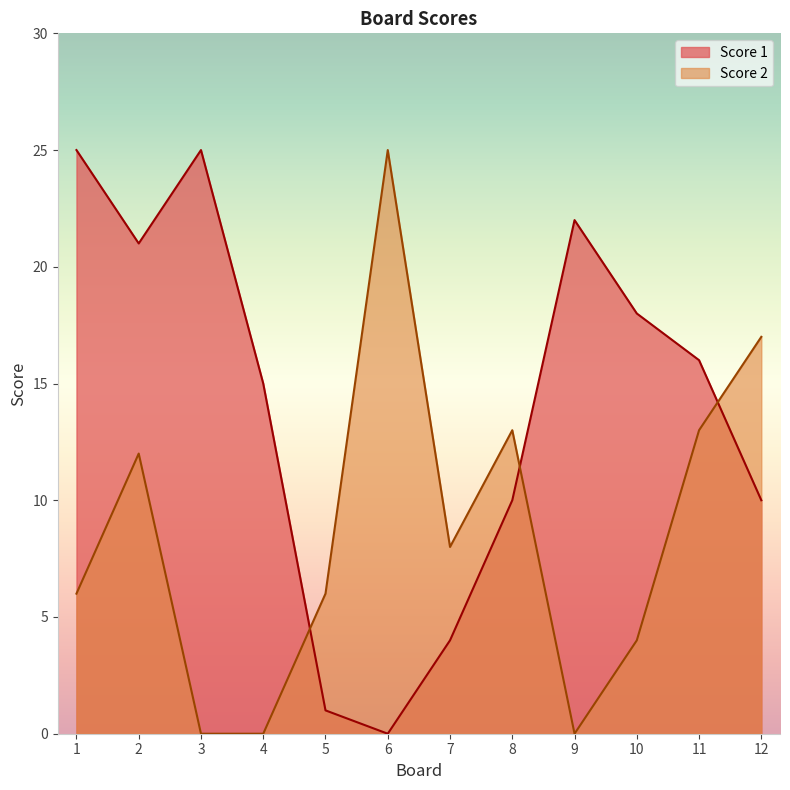

The Score 1 series shows 14 at 12. True or false?

False